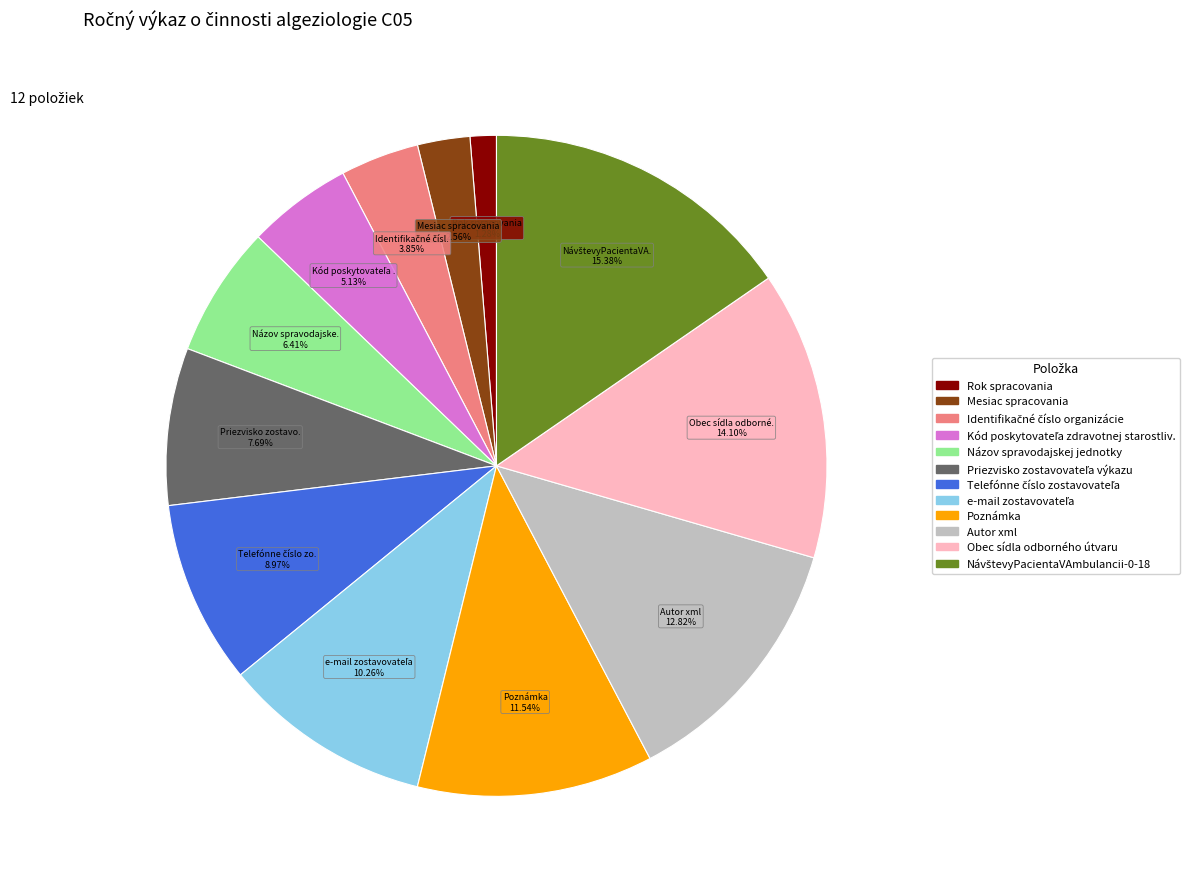

Which category has the smallest portion of the pie?

Rok spracovania